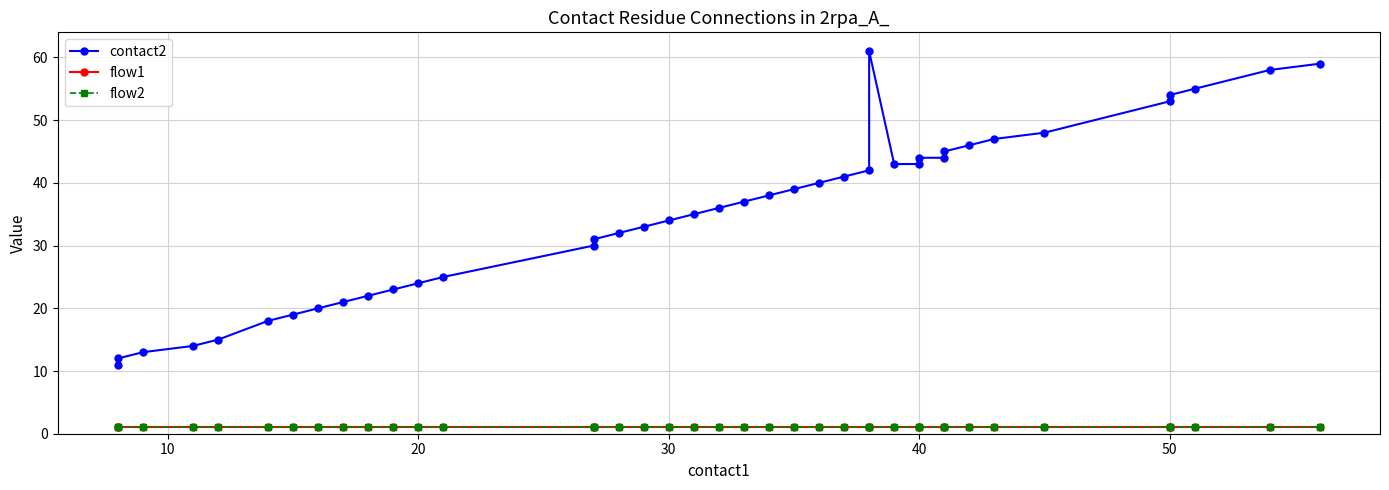

Between 16 and 17, which series saw the biggest shift?

contact2